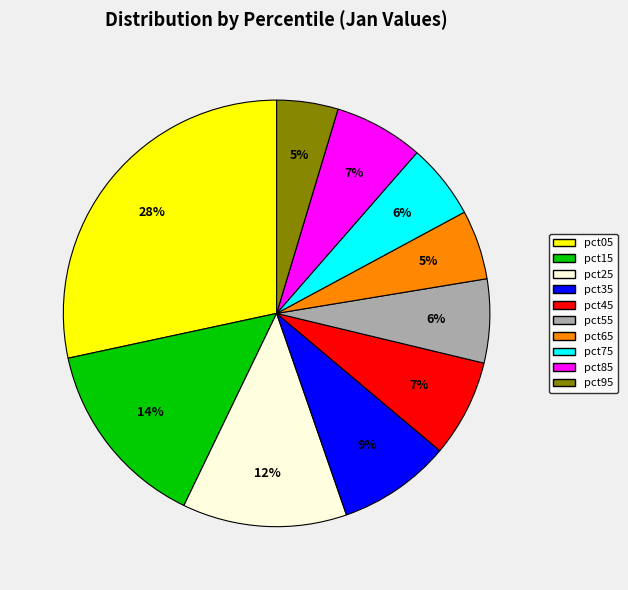

To the nearest percent, what is the average slice percentage?

10%